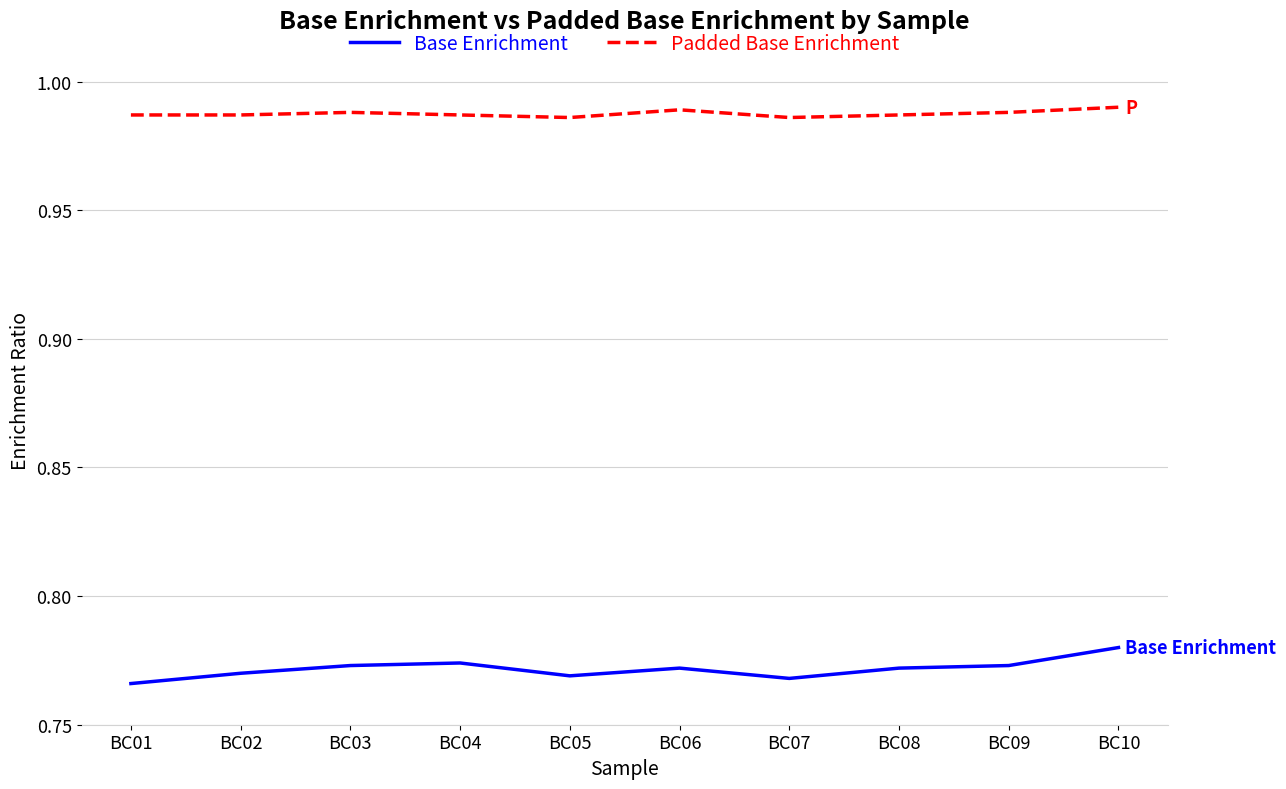

True or false: Base Enrichment and Padded Base Enrichment intersect in this chart.

False